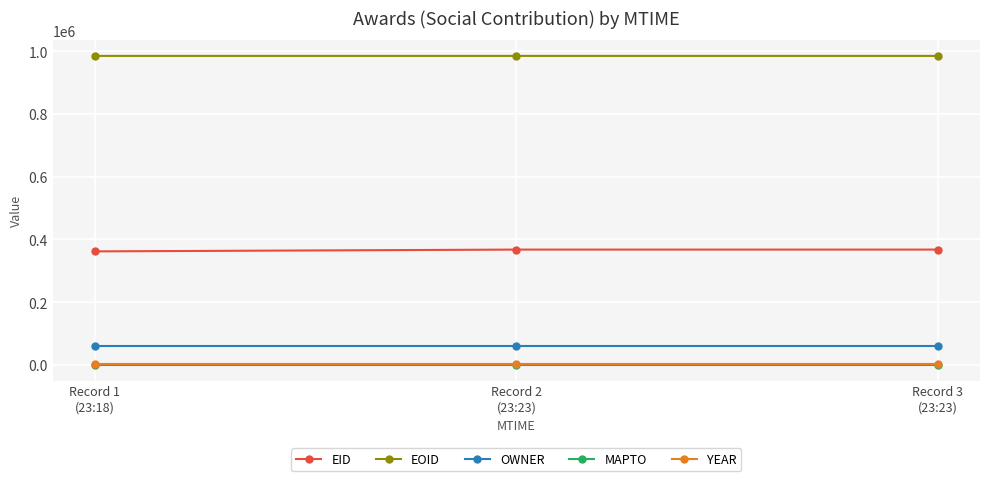

Which series has the largest total across all categories?

EOID